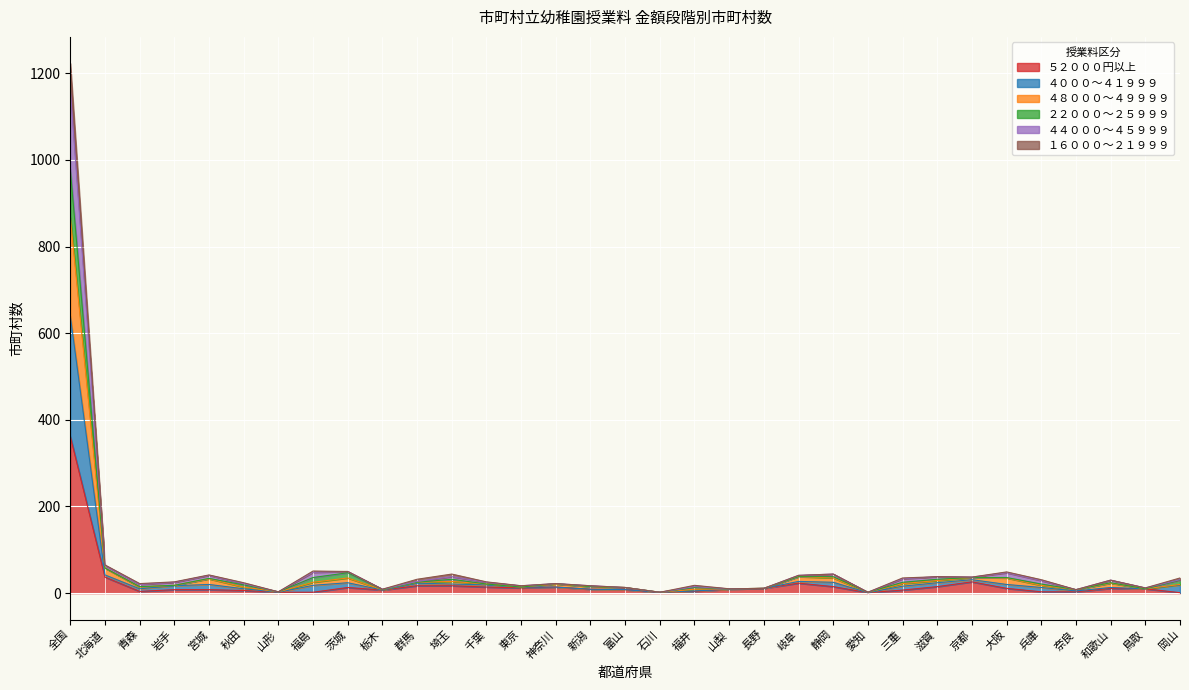

Which category has the highest value in the ５２０００円以上 series?

全国